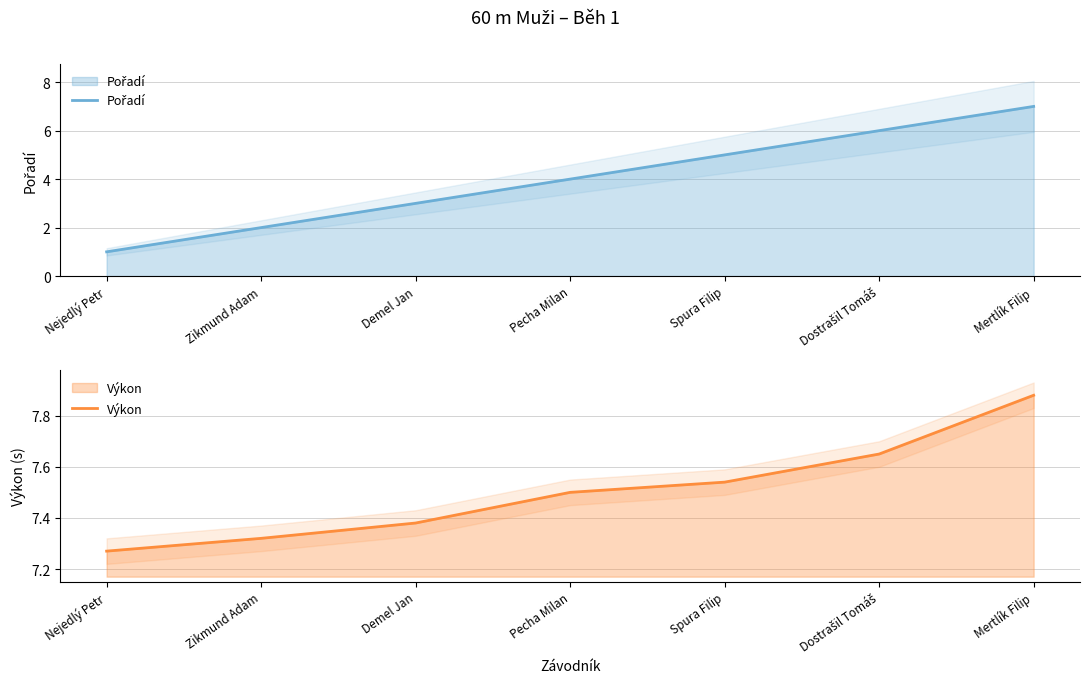

What are all the series names shown in the legend?

Pořadí, Výkon